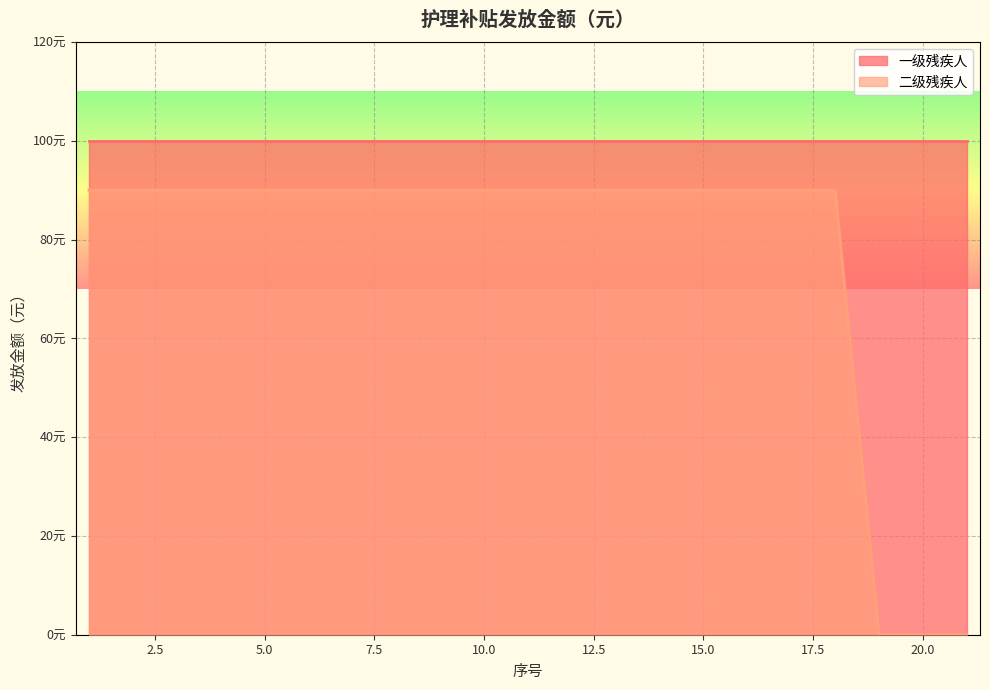

List the labels in order of value, smallest first.

19, 20, 21, 1, 2, 3, 4, 5, 6, 7, 8, 9, 10, 11, 12, 13, 14, 15, 16, 17, 18